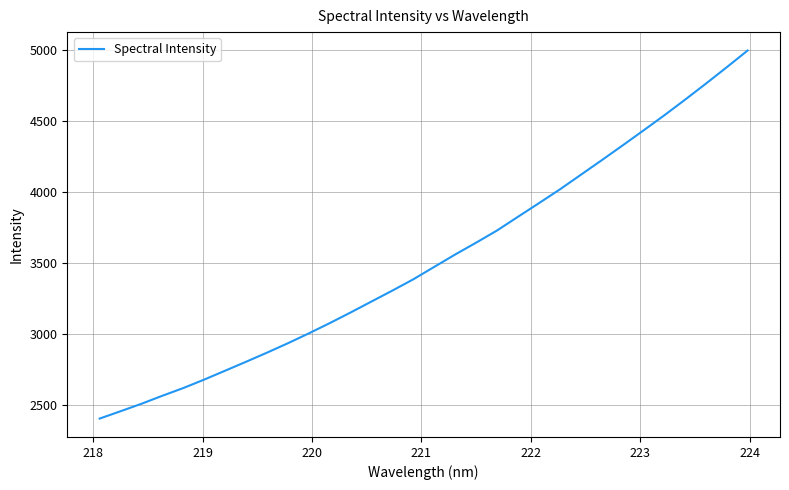

Reading right to left, extract all data points from this chart.

4994.4	4876.5	4760.9	4647.8	4537.2	4430.4	4324.8	4220.8	4118.2	4015.8	3919.1	3823.6	3727.3	3641.7	3558.6	3471.5	3384.2	3304.9	3227.9	3150.6	3075.6	3003.4	2933.9	2867.7	2803.6	2740.7	2678.2	2618.6	2564.3	2507.8	2455.2	2403.6